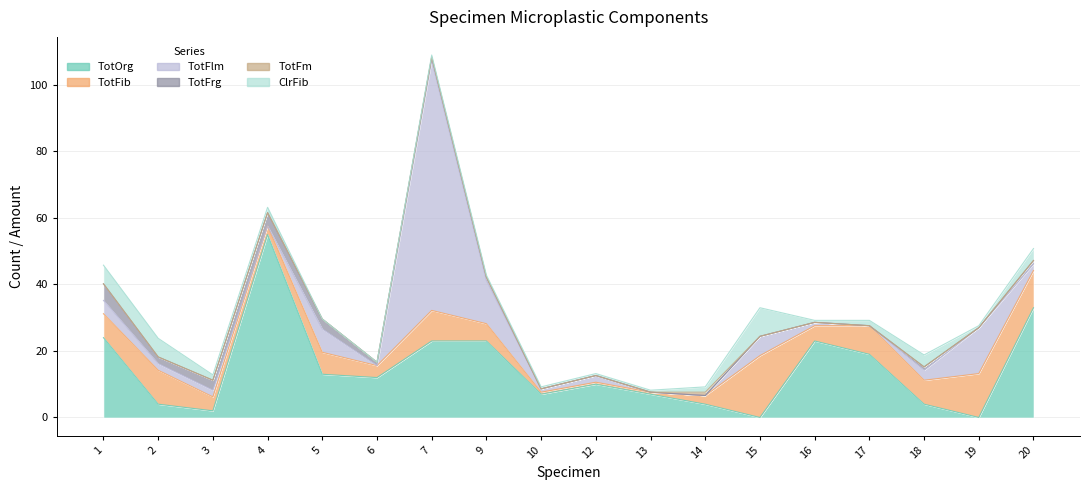

At how many categories does at least one series exceed 23?

4